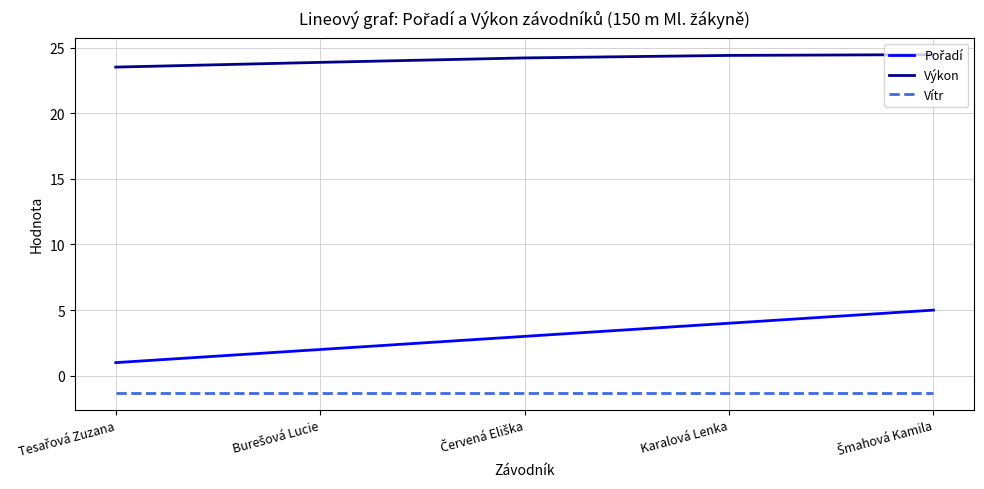

True or false: Vítr and Výkon cross at least once.

False